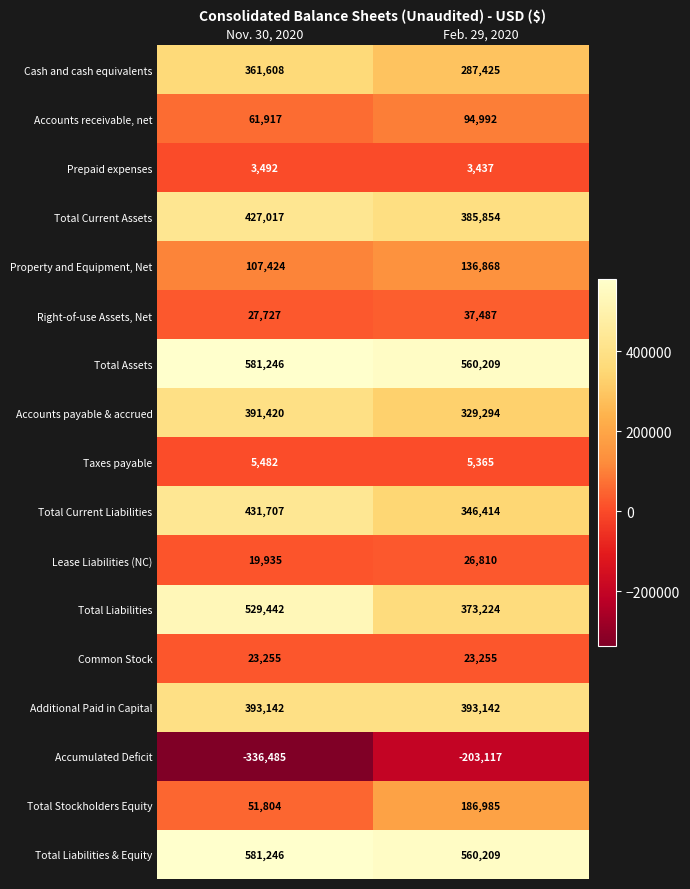

At which label does Prepaid expenses reach its minimum?

Feb. 29, 2020